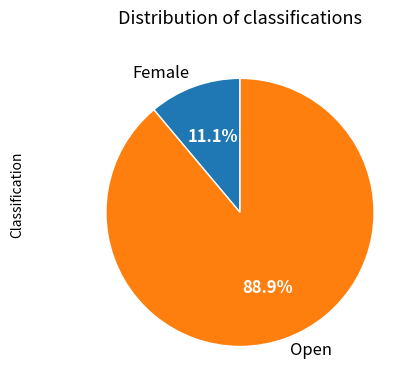

How many slices are in this pie chart?

2